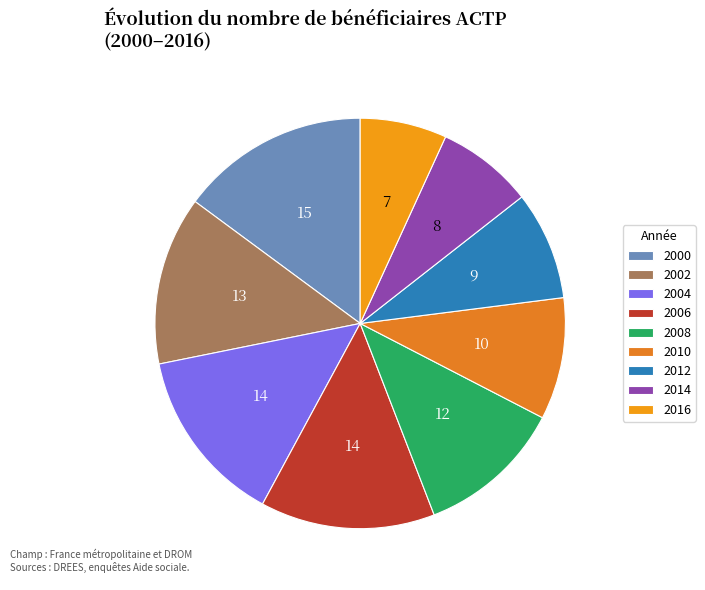

Between 2004 and 2016, which is larger?

2004